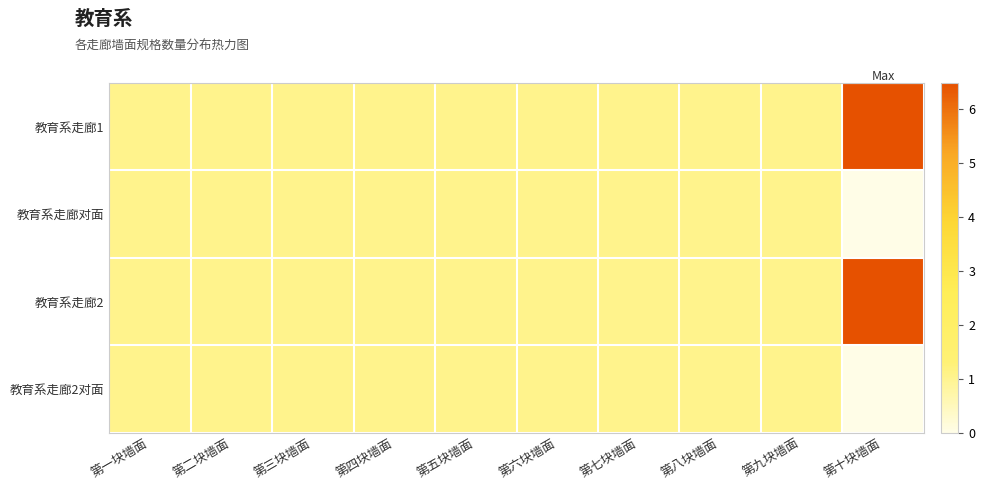

Rank the series at 第九块墙面 from highest to lowest value.

教育系走廊1, 教育系走廊对面, 教育系走廊2, 教育系走廊2对面